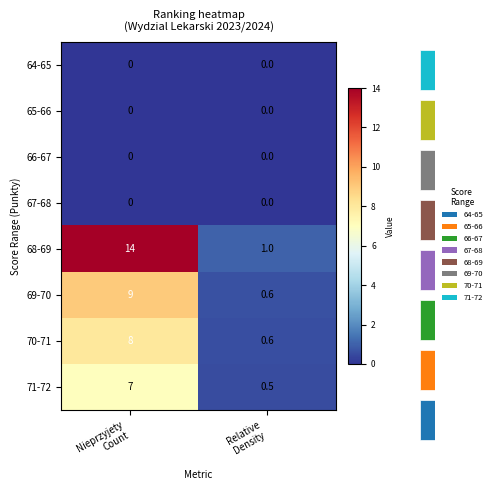

Which series has the largest range (max minus min)?

68-69